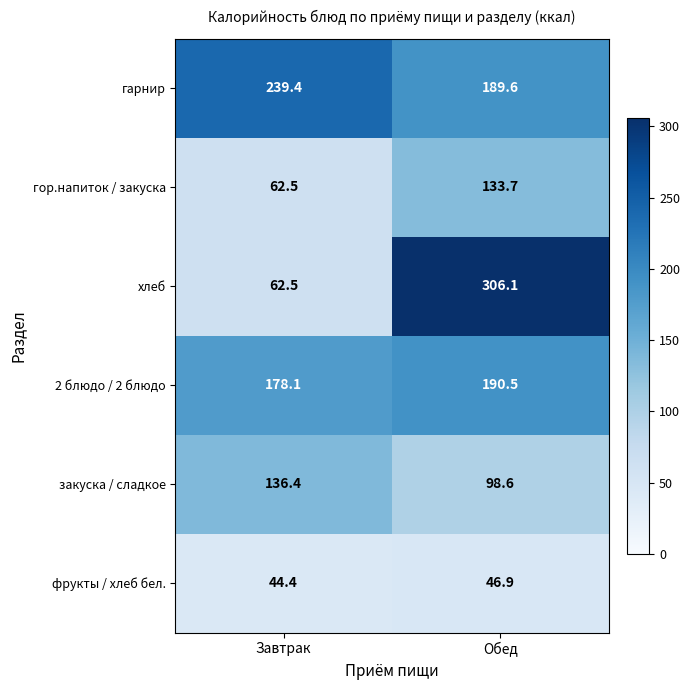

Read the гор.напиток / закуска value at Завтрак.

62.5